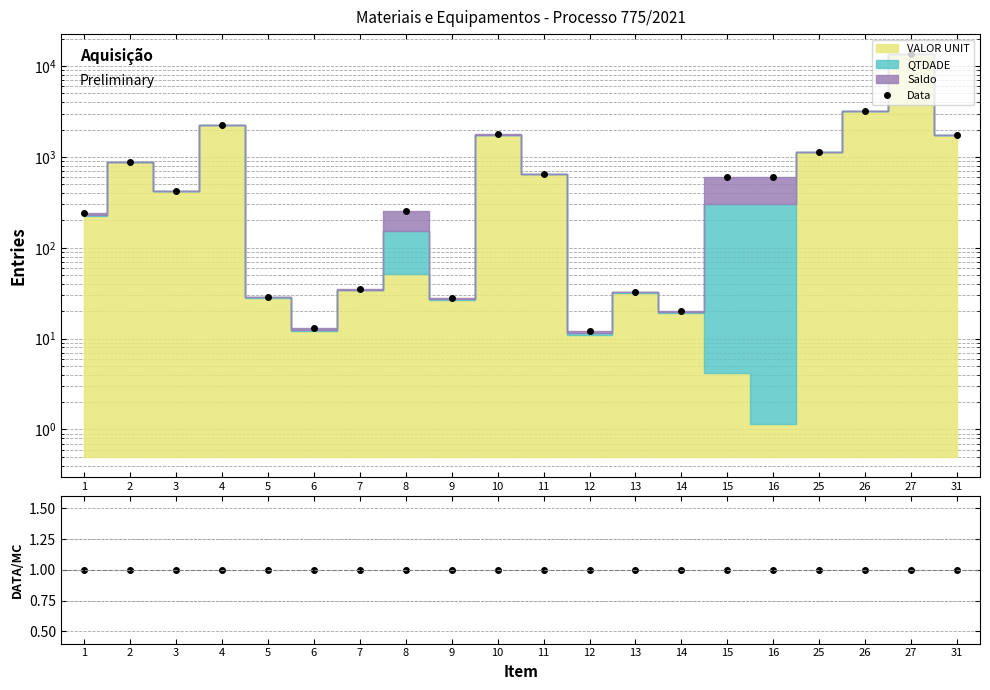

Which series has the largest total across all categories?

Data